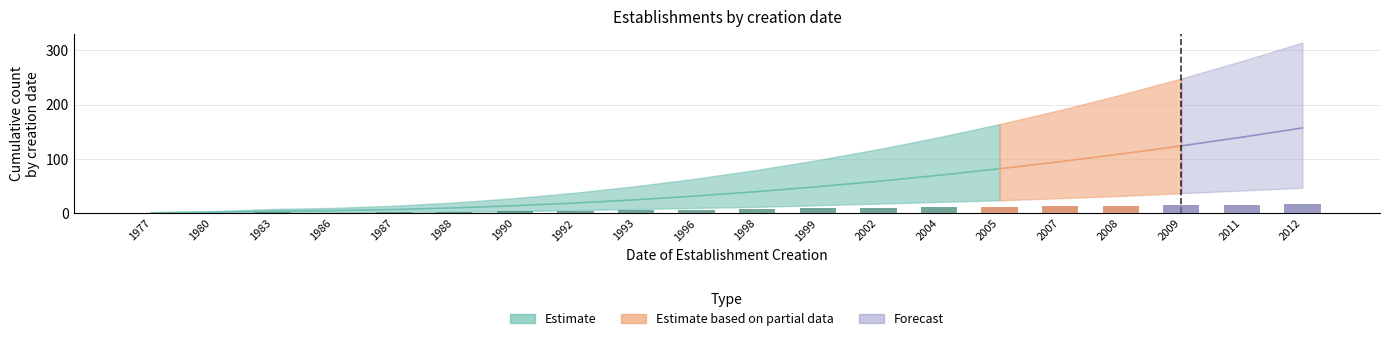

True or false: lower has a value of 24 at 2005.

True